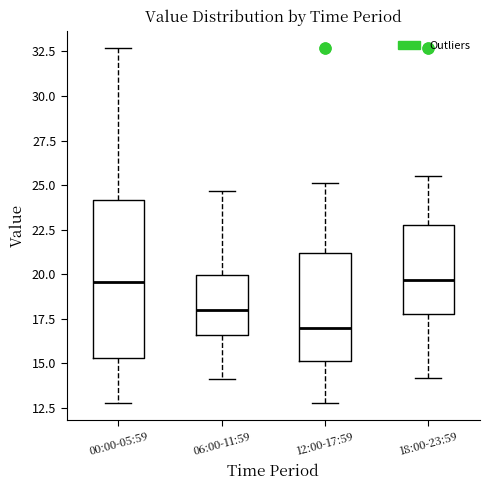

Which box is the tallest, from its lower edge to its upper edge?

00:00-05:59